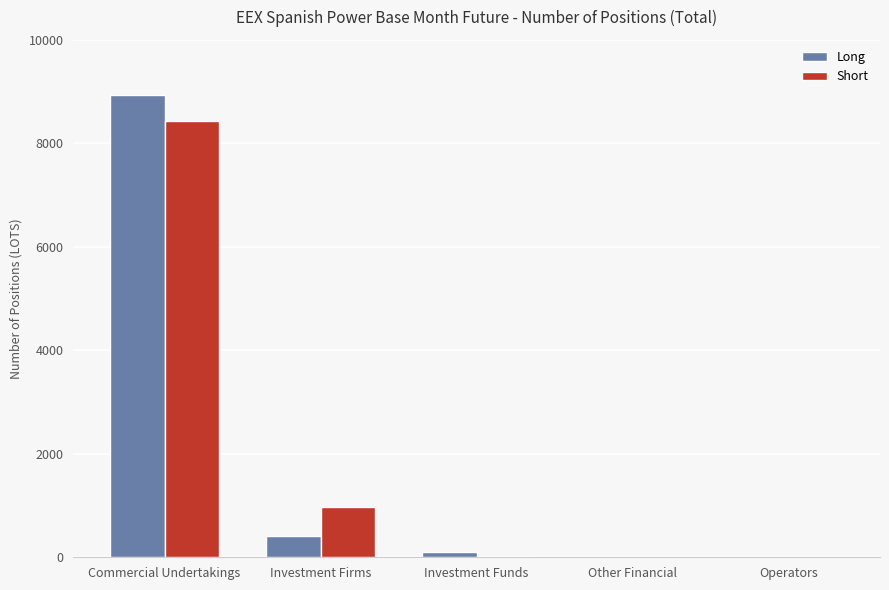

How many groups of bars are there?

5